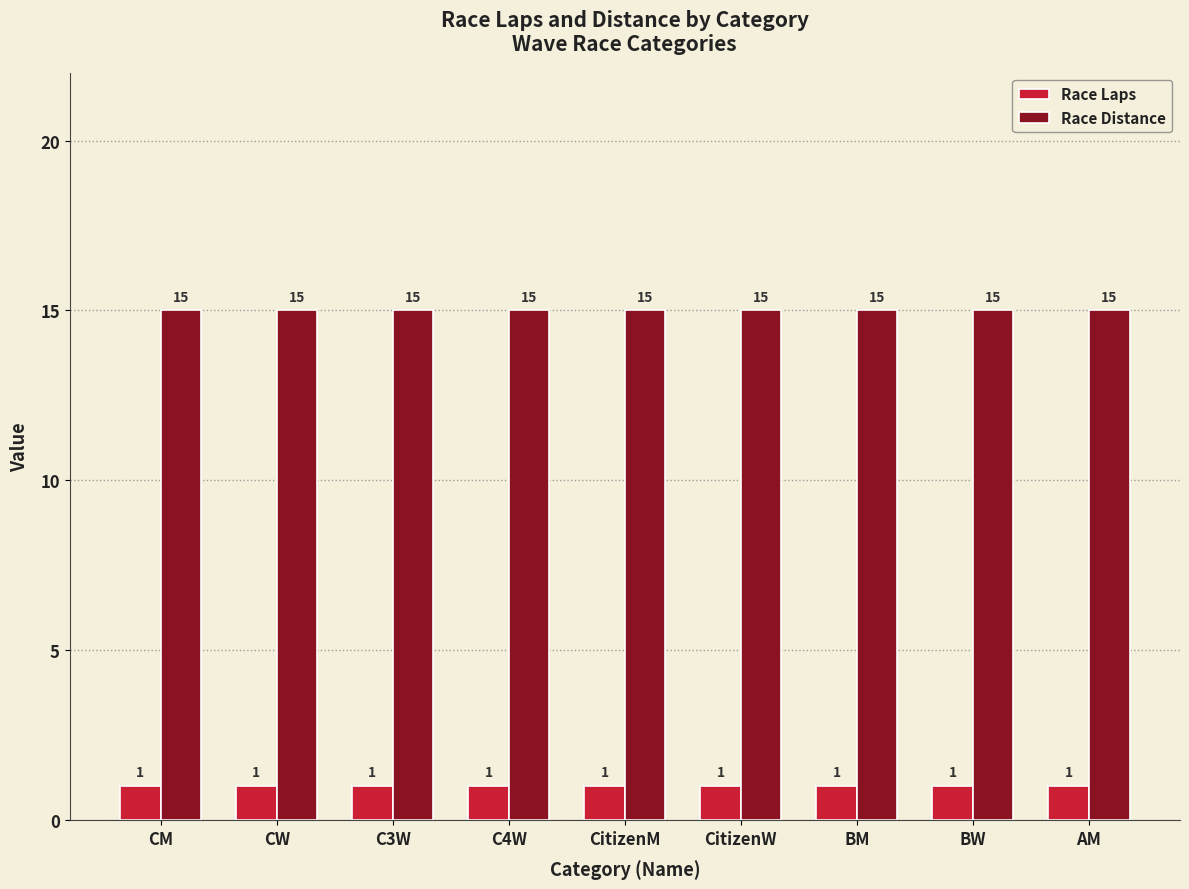

What is the difference between the highest and lowest values at C4W?

14